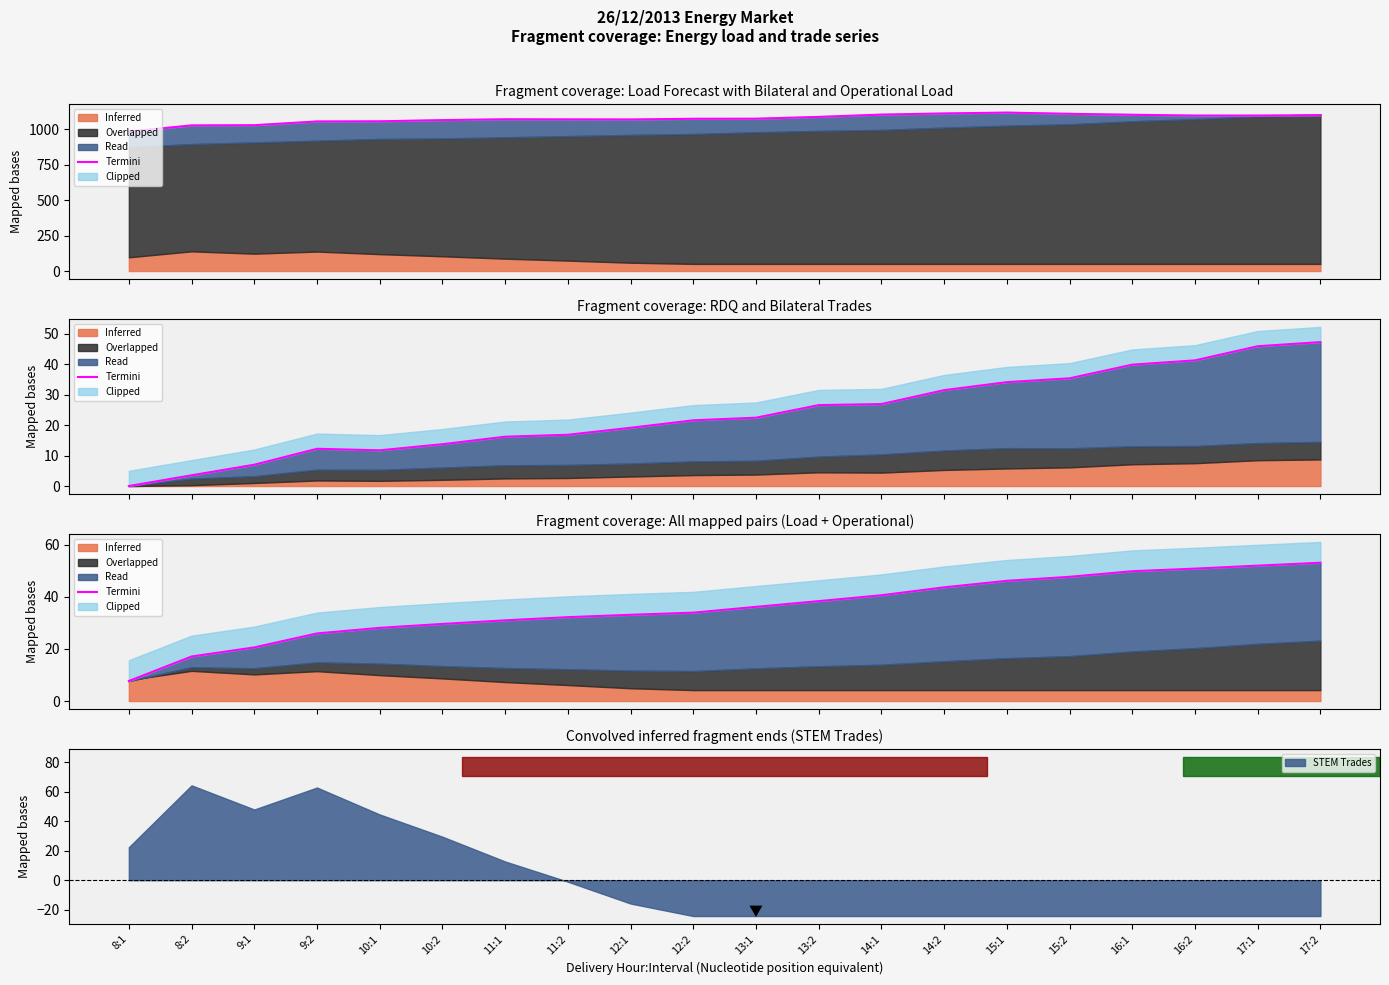

What is the highest value of the STEM Trades series?

64.3